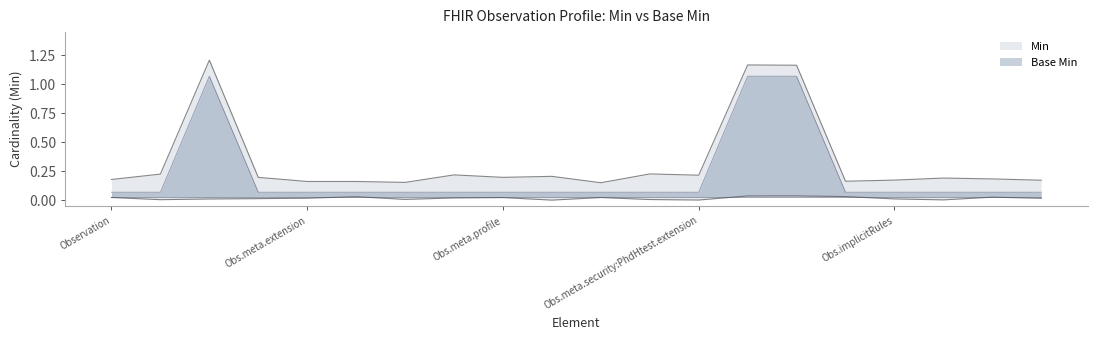

What is the sum of the values at Observation.meta.tag and Observation.meta.source?

0.1